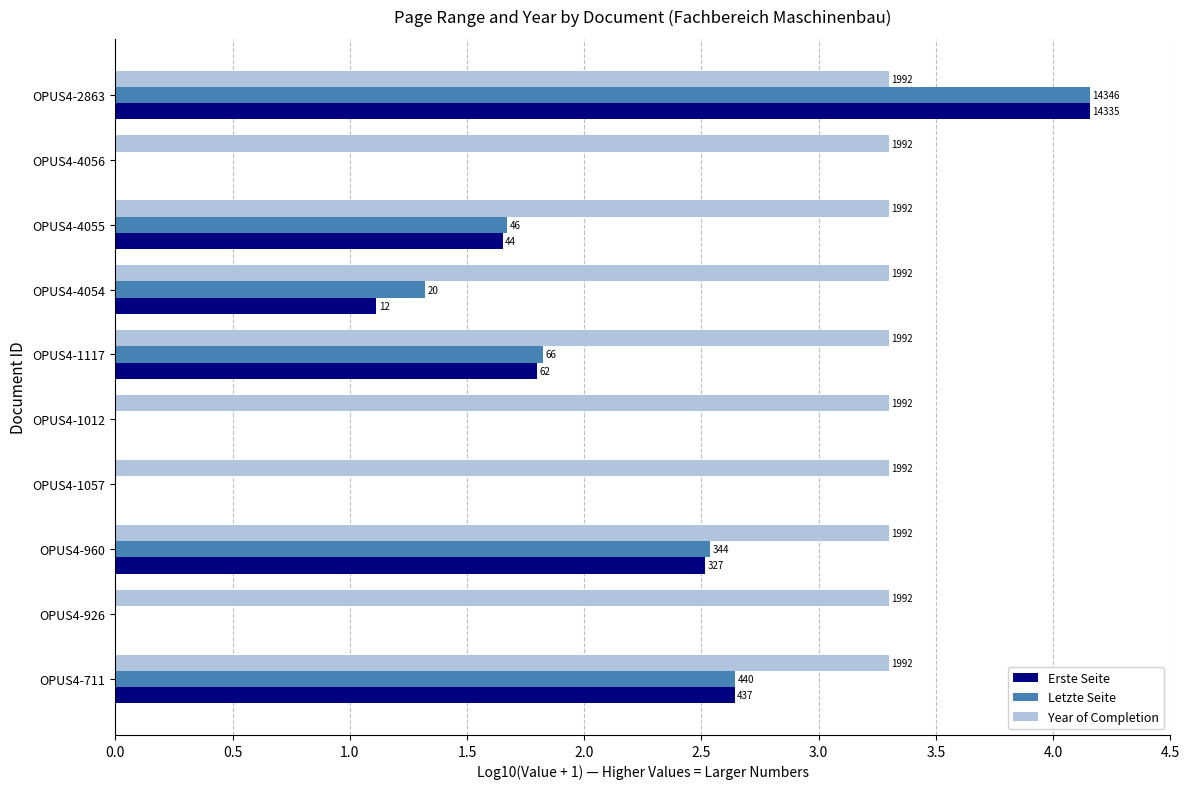

What are all the series names shown in the legend?

Erste Seite, Letzte Seite, Year of Completion